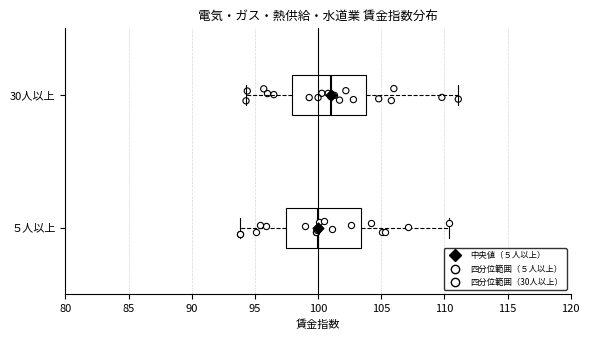

Reading bottom to top, read every box against the x-axis: the position of its median line, the range the box covers, and the ends of its whiskers. The values are not printed on the chart, so give them approximately, as read against the axis.

５人以上: median 100.0, box 97.5 to 103.5, whiskers 94.0 to 110.5
30人以上: median 101.0, box 98.0 to 104.0, whiskers 94.5 to 111.0